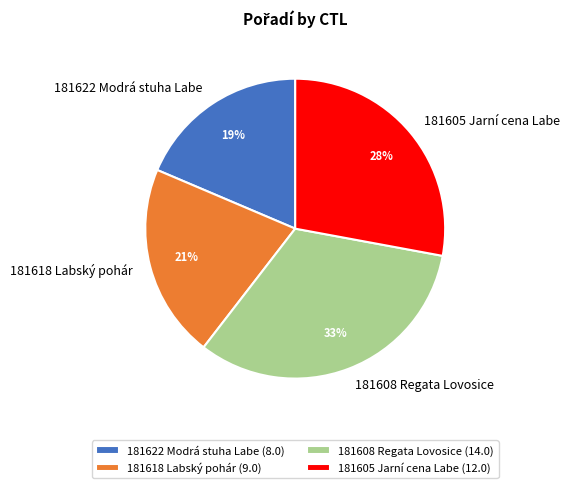

How many segments does this pie chart have?

4